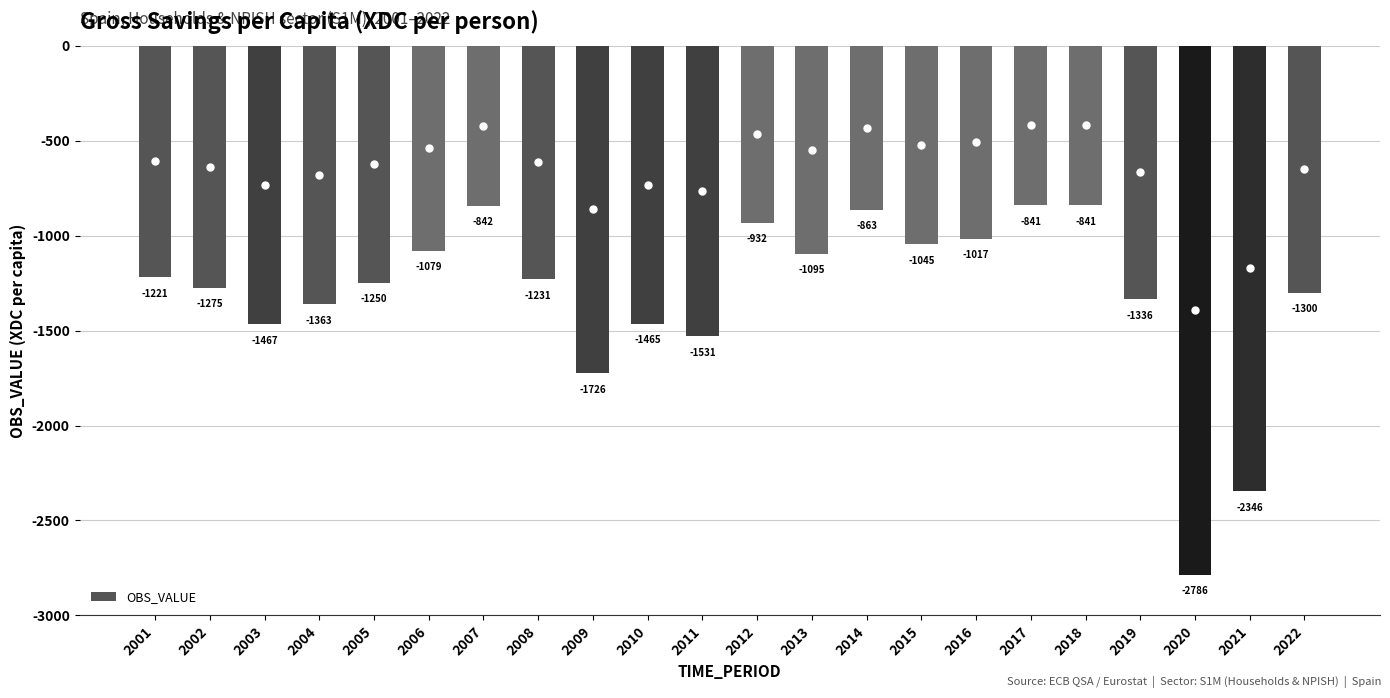

How many series are shown in this chart?

1